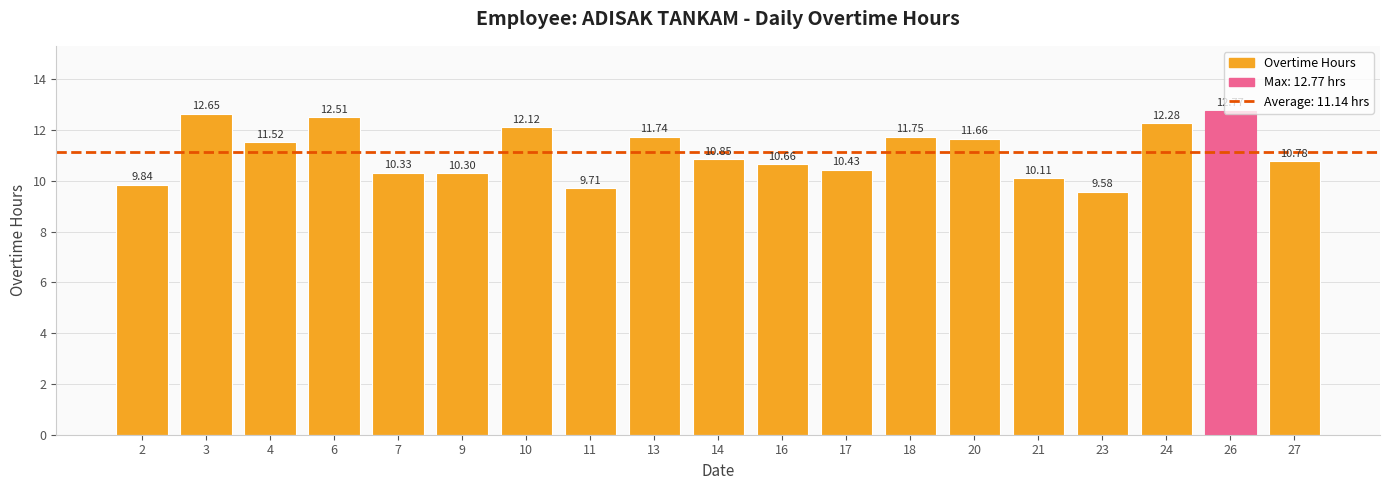

How many data points are less than 10?

3